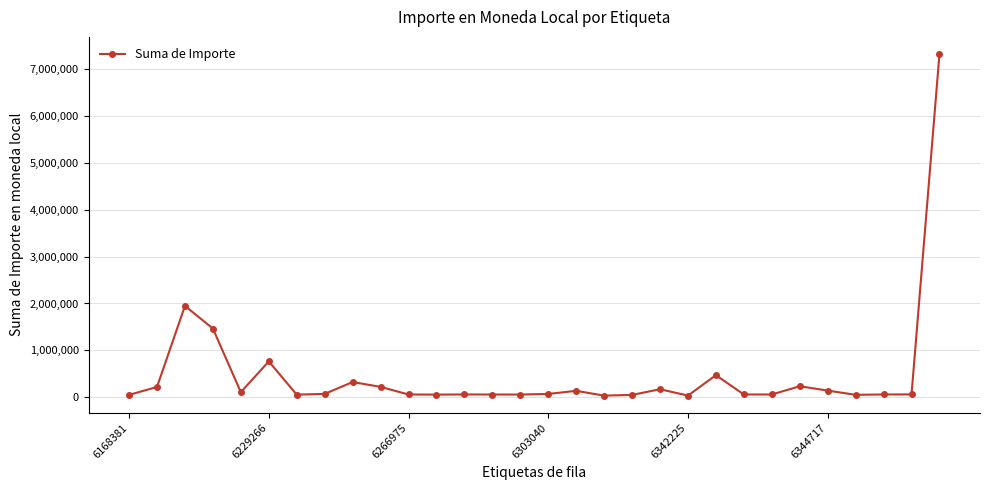

True or false: there are more than 1 points higher than both neighbors.

True